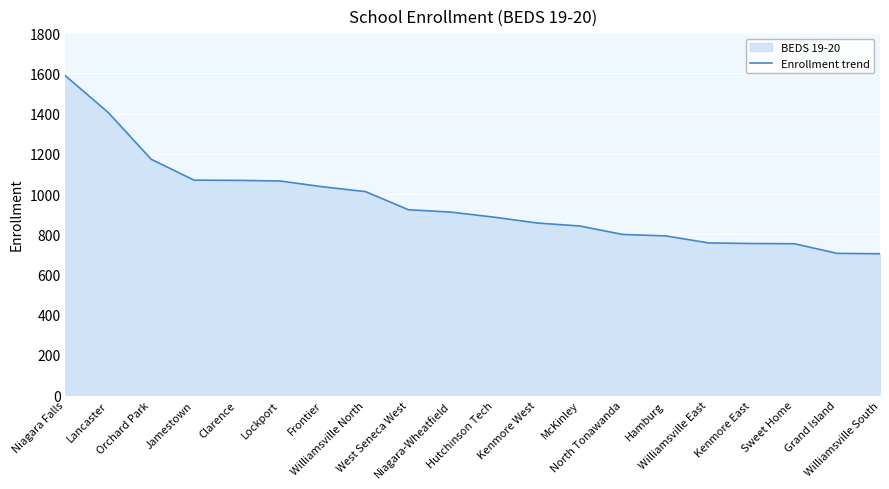

What is the minimum value shown in the chart?

703